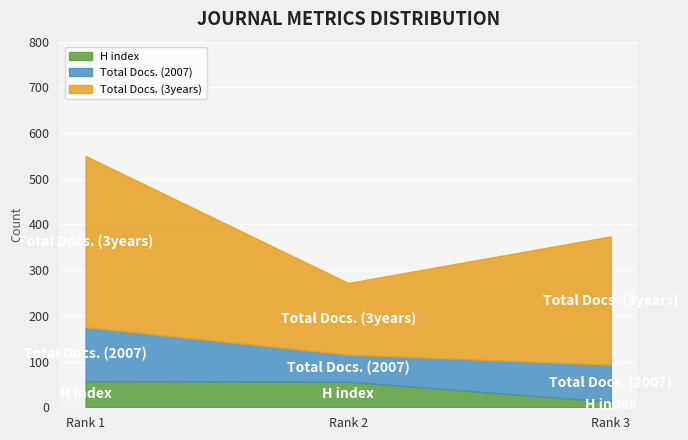

Where is Total Docs. (3years) nearest to the value 266?

3